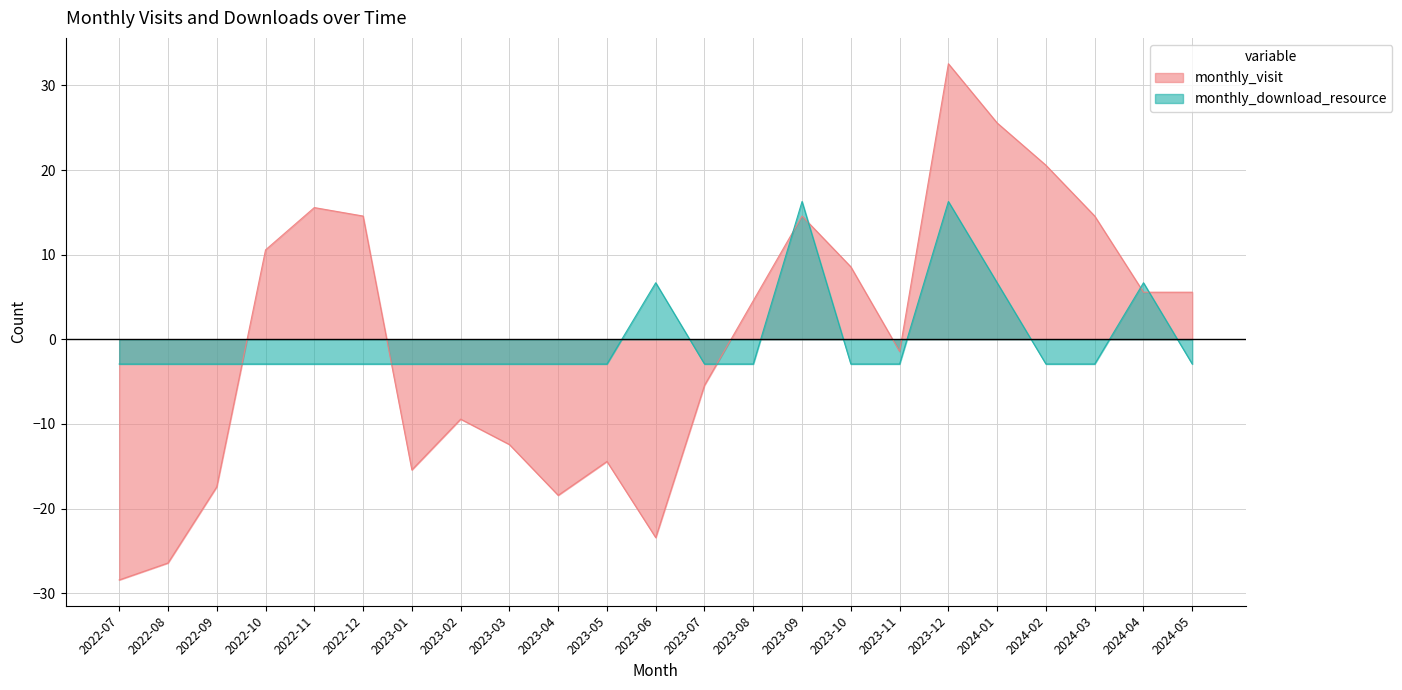

Reading left to right, what are all the values shown in this chart?

monthly_visit: -28.4	-26.4	-17.4	10.6	15.6	14.6	-15.4	-9.4	-12.4	-18.4	-14.4	-23.4	-5.4	4.6	14.6	8.6	-1.4	32.6	25.6	20.6	14.6	5.6	5.6
monthly_download_resource: -2.9	-2.9	-2.9	-2.9	-2.9	-2.9	-2.9	-2.9	-2.9	-2.9	-2.9	6.7	-2.9	-2.9	16.3	-2.9	-2.9	16.3	6.7	-2.9	-2.9	6.7	-2.9